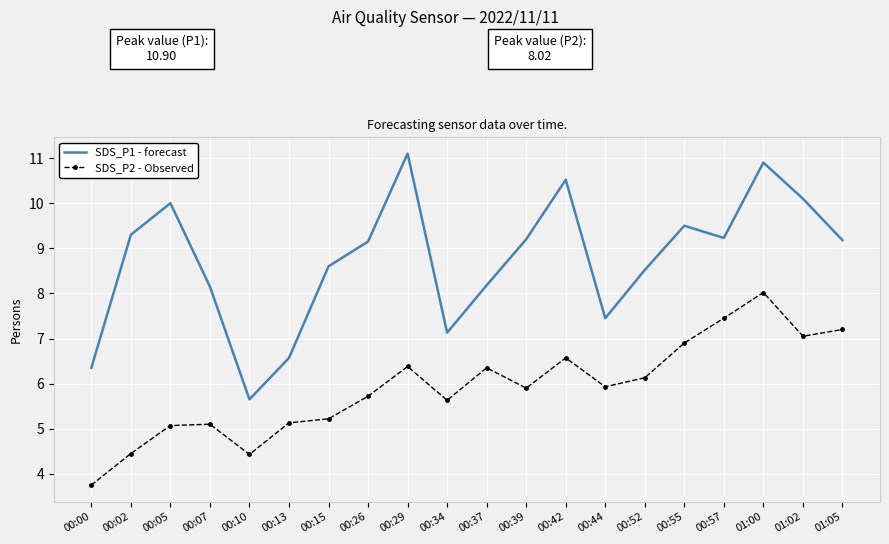

Which series has the widest spread of values?

SDS_P1 - forecast